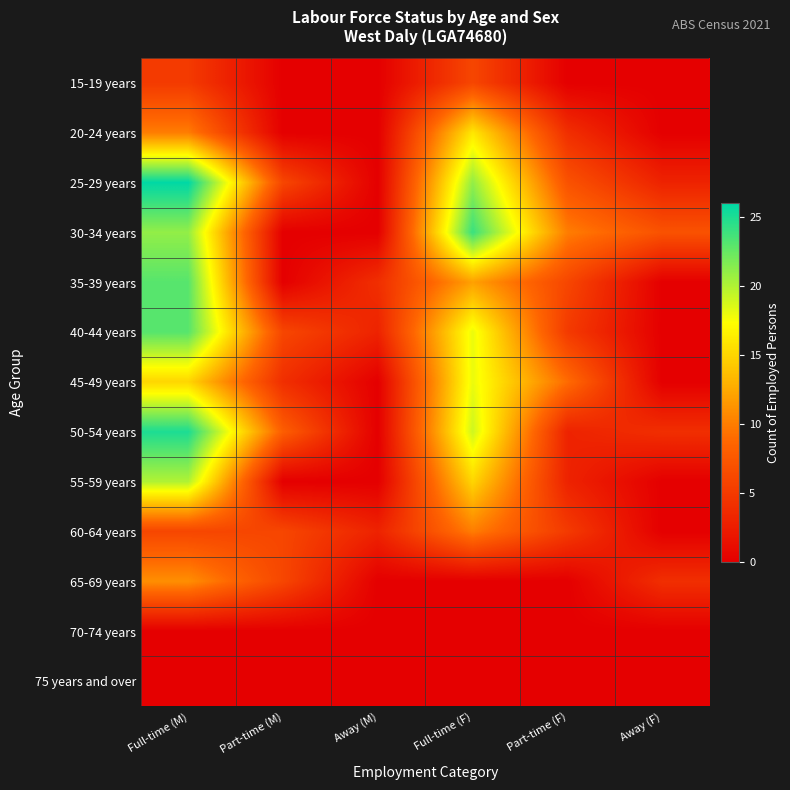

Reading left to right, extract all data points from this chart.

15-19 years: Full-time (M)=5	Part-time (M)=0	Away (M)=0	Full-time (F)=6	Part-time (F)=0	Away (F)=0
20-24 years: Full-time (M)=10	Part-time (M)=0	Away (M)=0	Full-time (F)=16	Part-time (F)=4	Away (F)=0
25-29 years: Full-time (M)=26	Part-time (M)=6	Away (M)=0	Full-time (F)=21	Part-time (F)=7	Away (F)=3
30-34 years: Full-time (M)=21	Part-time (M)=0	Away (M)=0	Full-time (F)=24	Part-time (F)=10	Away (F)=7
35-39 years: Full-time (M)=23	Part-time (M)=0	Away (M)=4	Full-time (F)=12	Part-time (F)=6	Away (F)=0
40-44 years: Full-time (M)=23	Part-time (M)=6	Away (M)=3	Full-time (F)=18	Part-time (F)=5	Away (F)=0
45-49 years: Full-time (M)=15	Part-time (M)=4	Away (M)=0	Full-time (F)=18	Part-time (F)=9	Away (F)=0
50-54 years: Full-time (M)=25	Part-time (M)=8	Away (M)=0	Full-time (F)=19	Part-time (F)=3	Away (F)=4
55-59 years: Full-time (M)=20	Part-time (M)=0	Away (M)=0	Full-time (F)=15	Part-time (F)=3	Away (F)=0
60-64 years: Full-time (M)=6	Part-time (M)=6	Away (M)=3	Full-time (F)=10	Part-time (F)=5	Away (F)=0
65-69 years: Full-time (M)=11	Part-time (M)=6	Away (M)=0	Full-time (F)=0	Part-time (F)=0	Away (F)=4
70-74 years: Full-time (M)=0	Part-time (M)=0	Away (M)=0	Full-time (F)=0	Part-time (F)=0	Away (F)=0
75 years and over: Full-time (M)=0	Part-time (M)=0	Away (M)=0	Full-time (F)=0	Part-time (F)=0	Away (F)=0